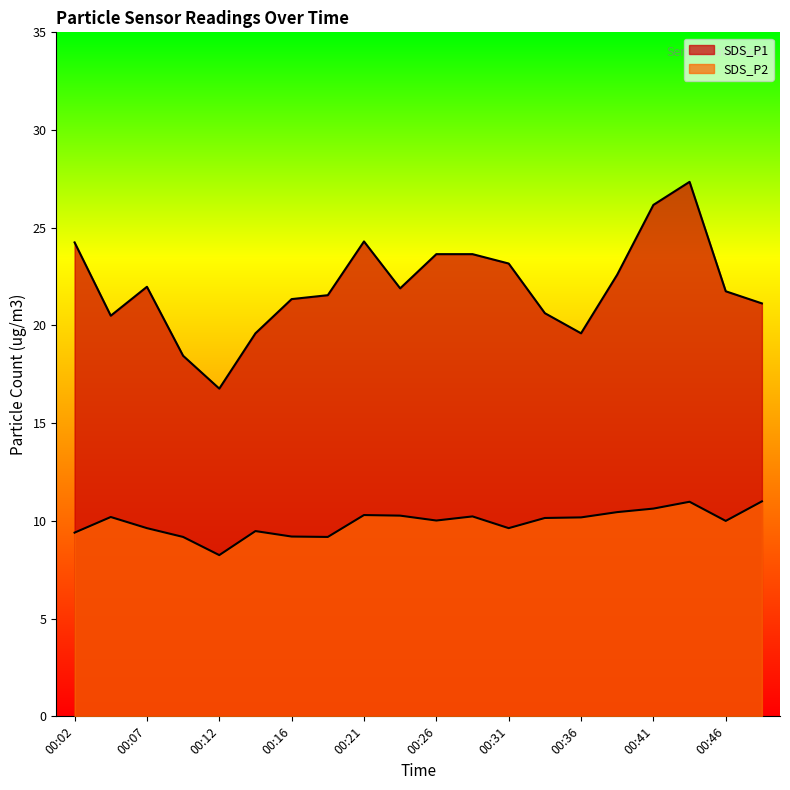

What is the value of the SDS_P2 point at the 9th from the left?

10.3